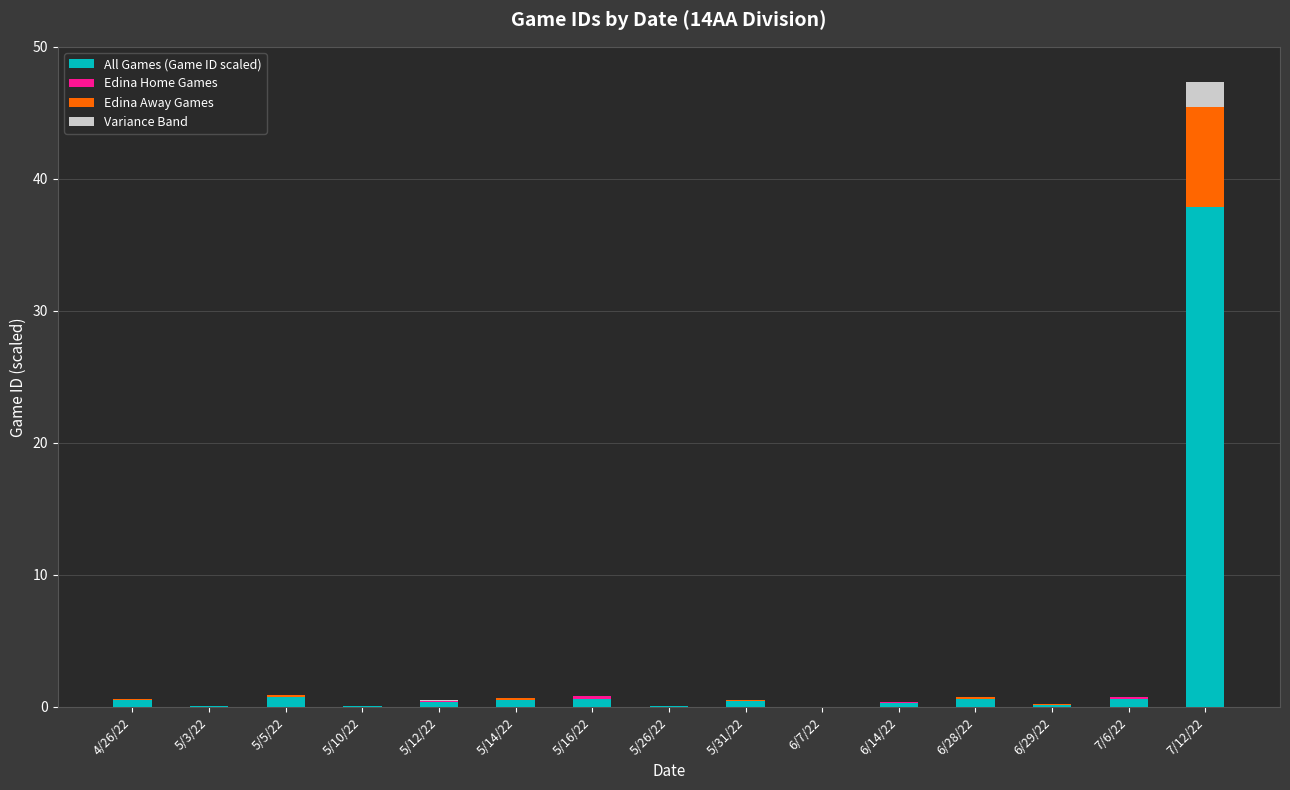

Are the bars grouped side by side (vs. stacked)?

No